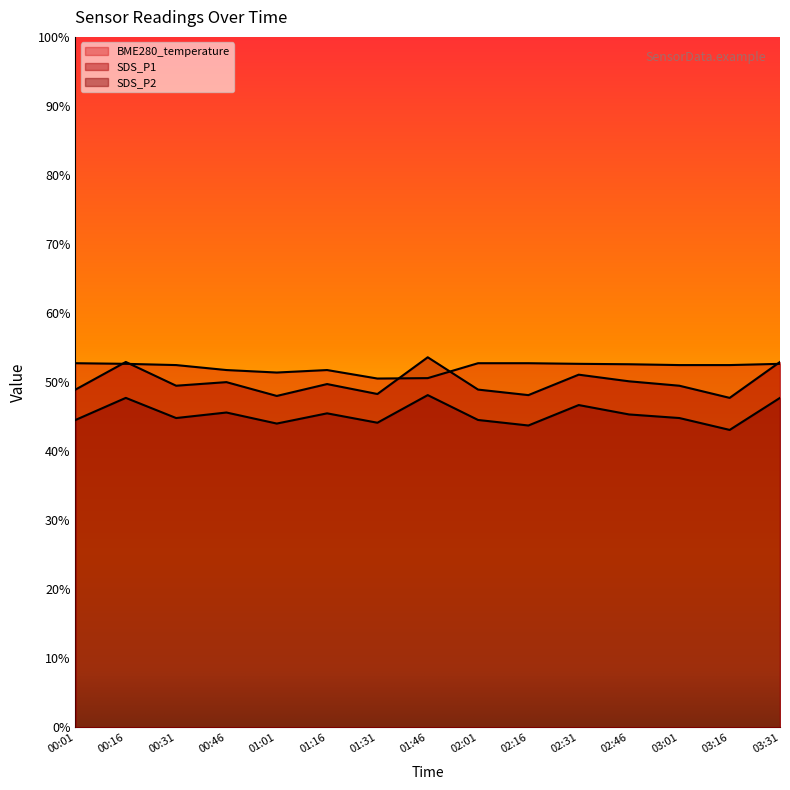

Which has a higher value, 03:16 or 00:31?

00:31